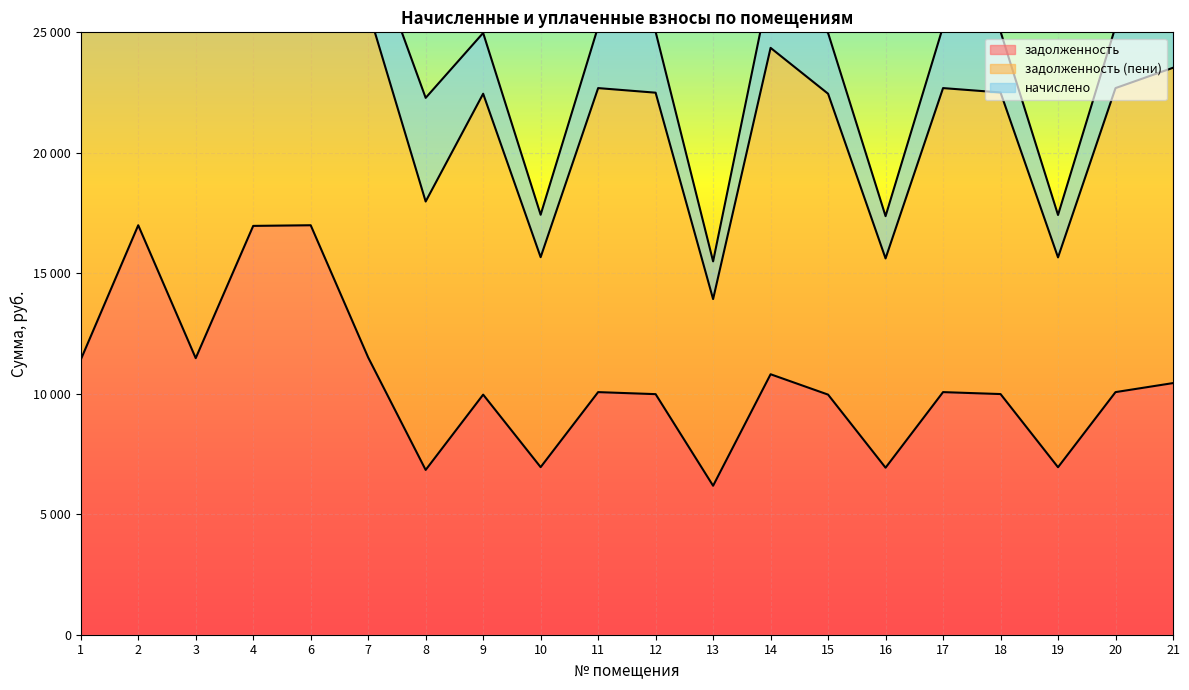

True or false: задолженность and задолженность (пени) intersect in this chart.

False